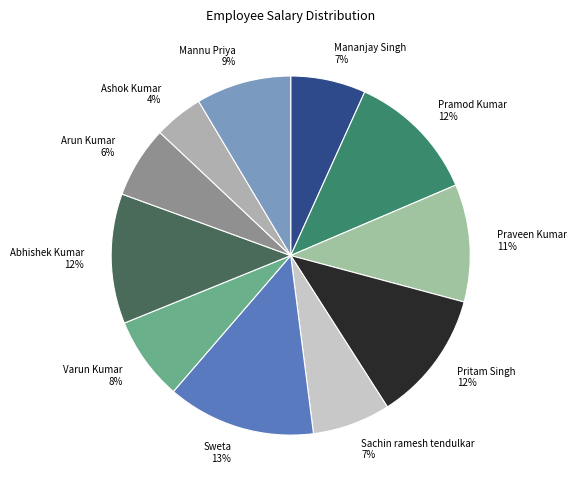

To the nearest percent, what portion does Abhishek Kumar represent?

12%